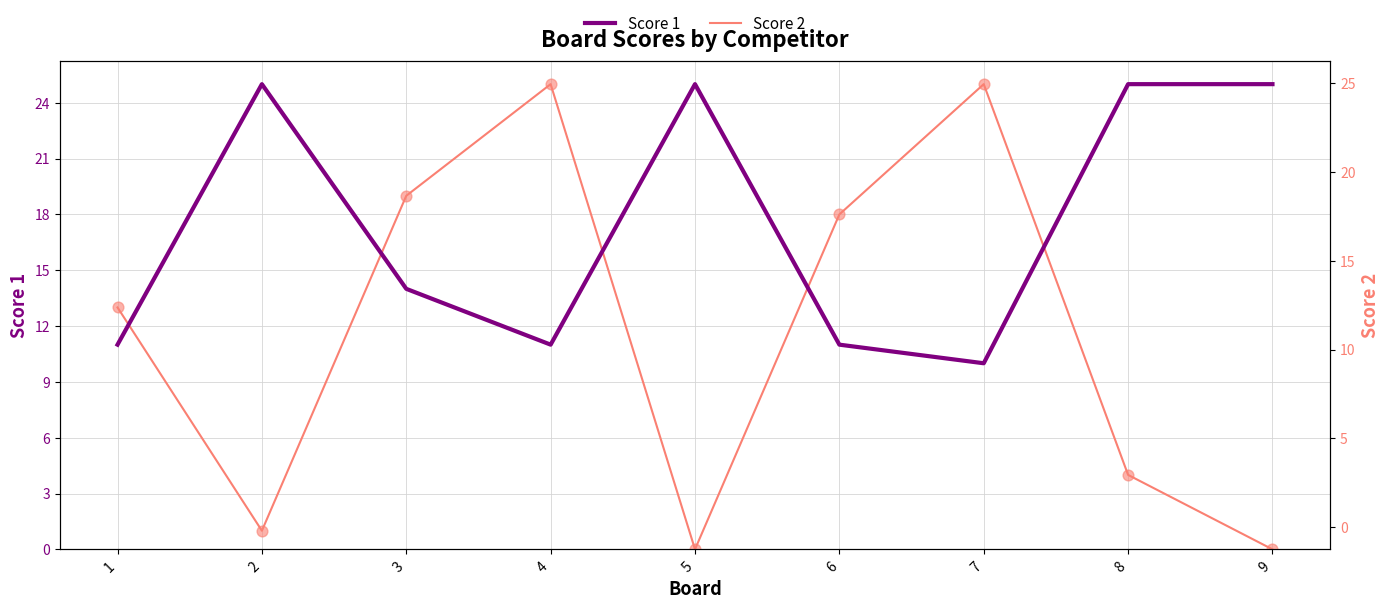

Which series has the largest total across all categories?

Score 1